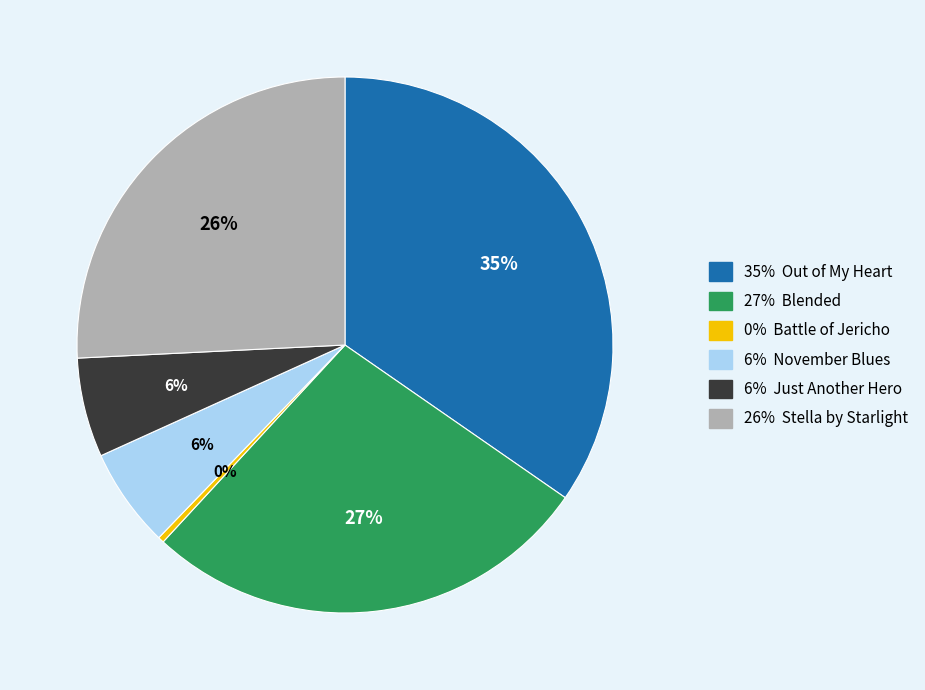

To the nearest percent, what is the average slice percentage?

17%